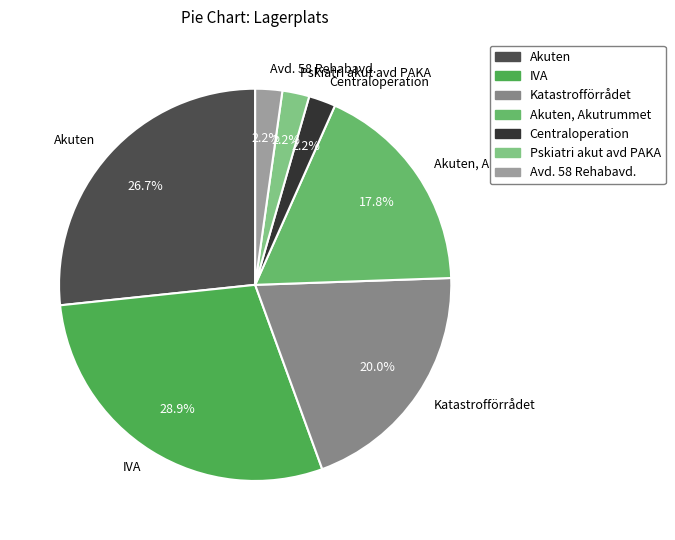

What percentage is the IVA slice, to the nearest percent?

29%